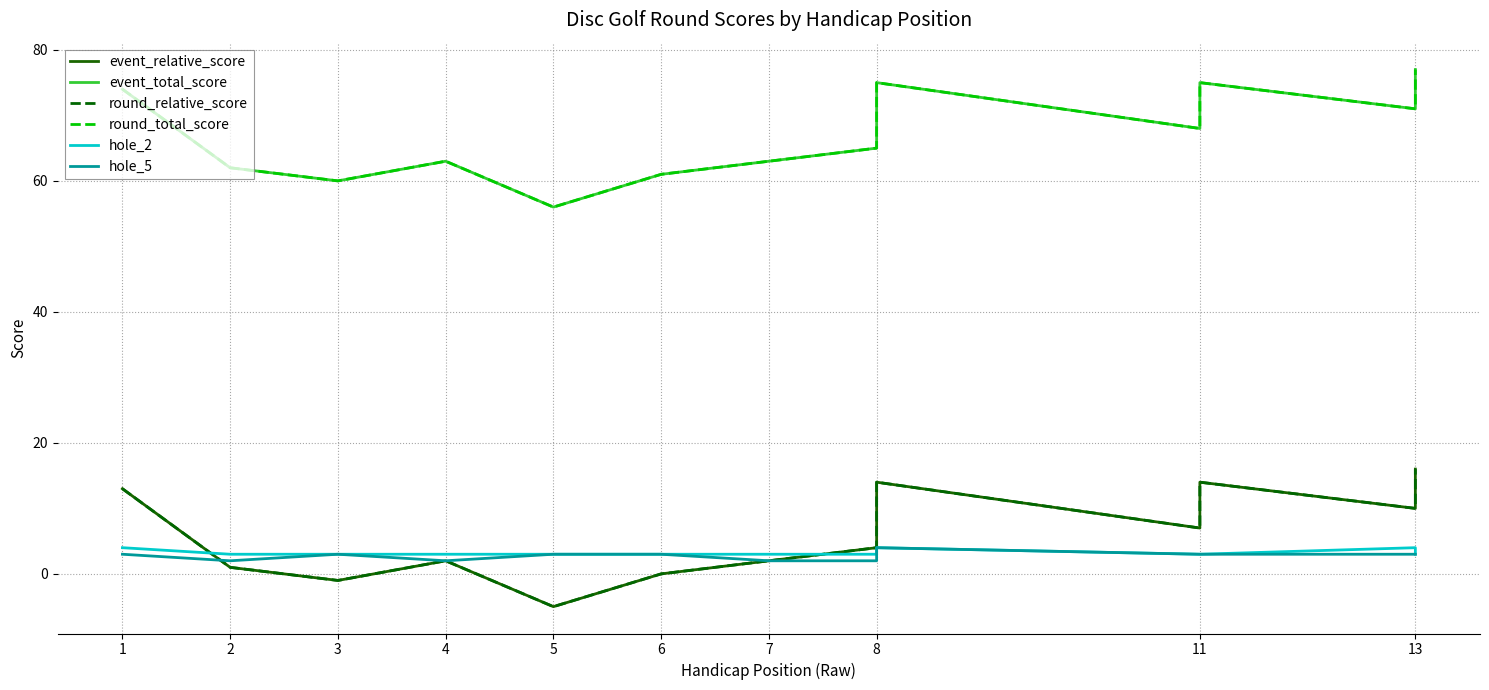

Count the hole_5 values in the range 2 to 3.

12